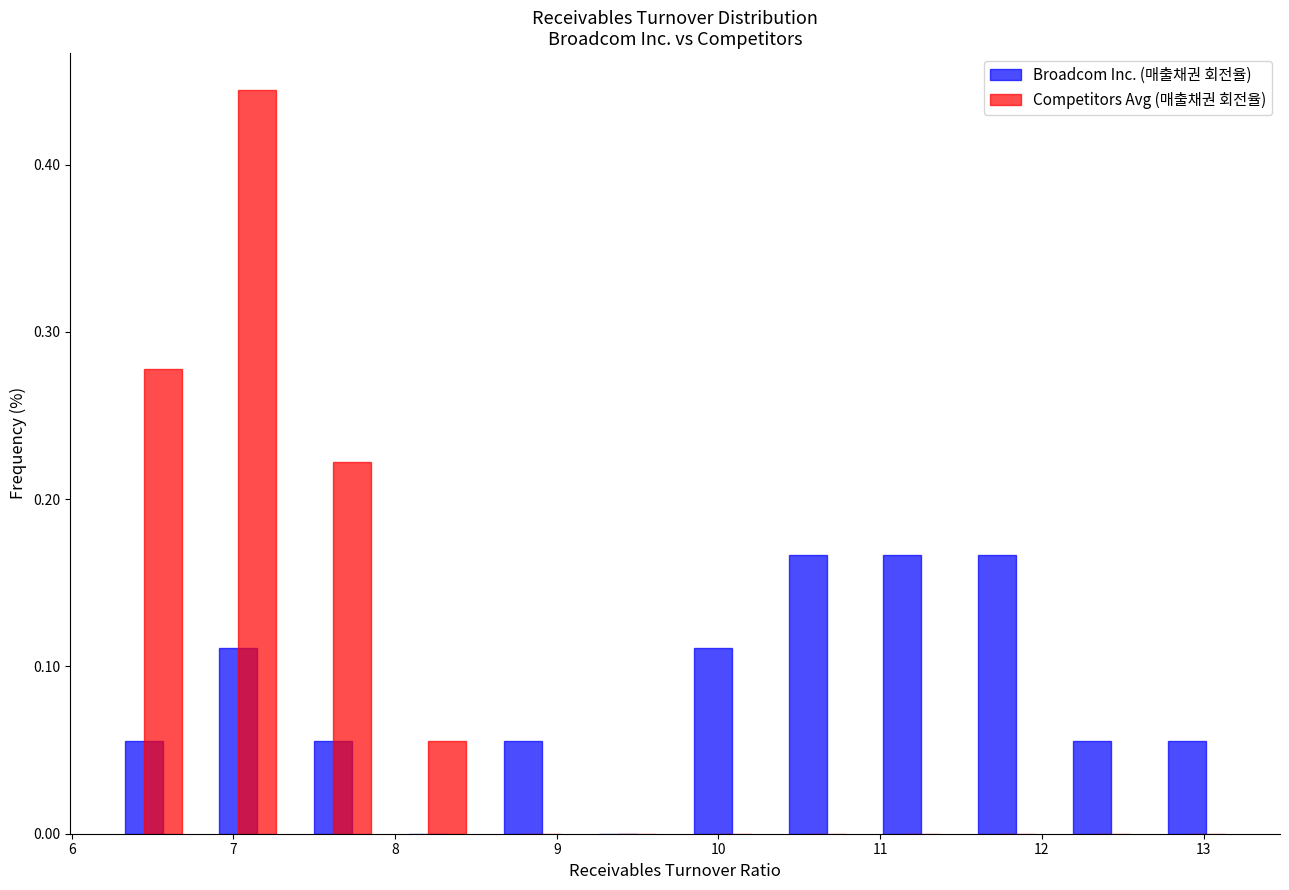

In the Competitors Avg (매출채권 회전율) series, which range on the x-axis has the tallest bar?

6.8 to 7.4